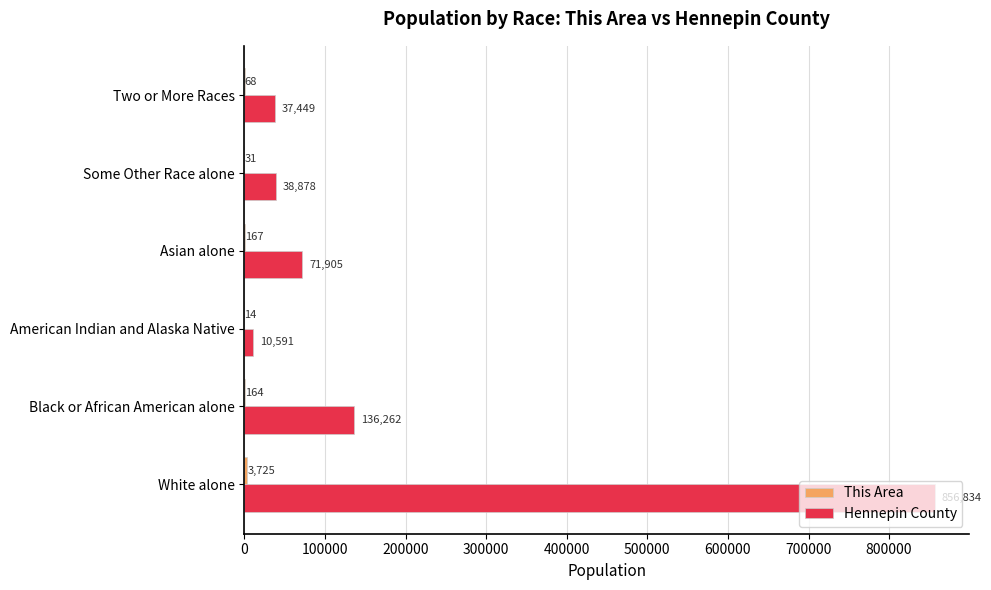

What is the sum of all Hennepin County values?

1151919